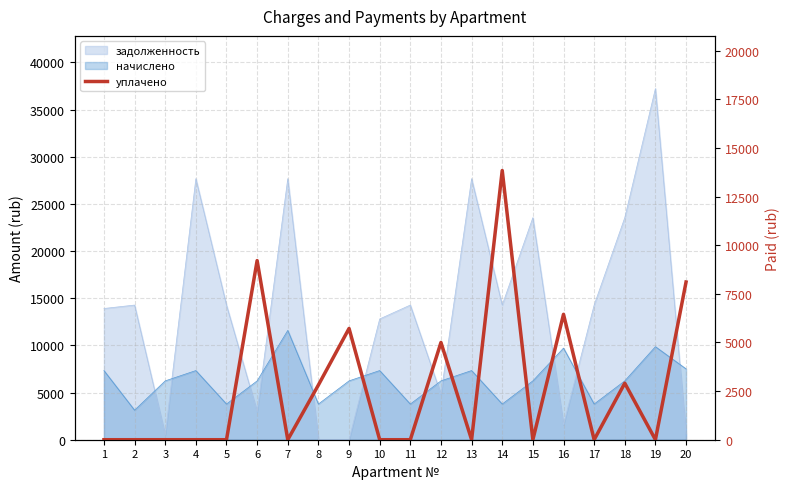

Where is the data nearest to the value 6920?

16